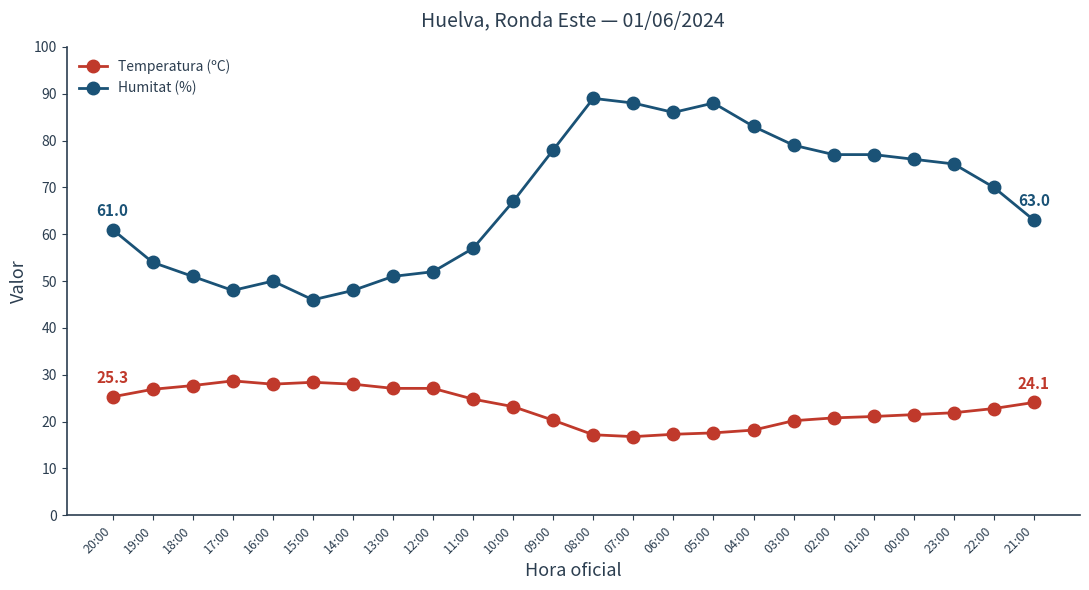

What are all the series names shown in the legend?

Temperatura (ºC), Humitat (%)